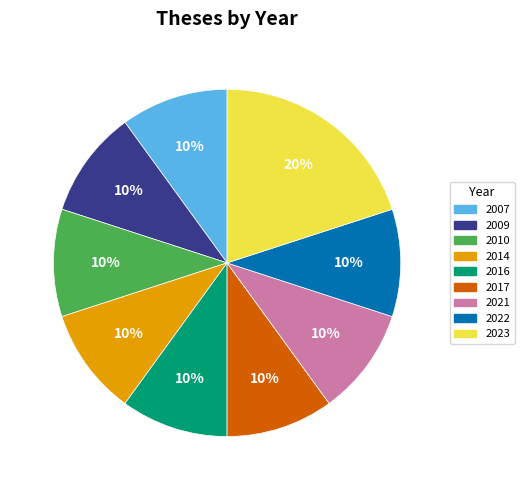

To the nearest percent, what percentage of the pie is 2010?

10%